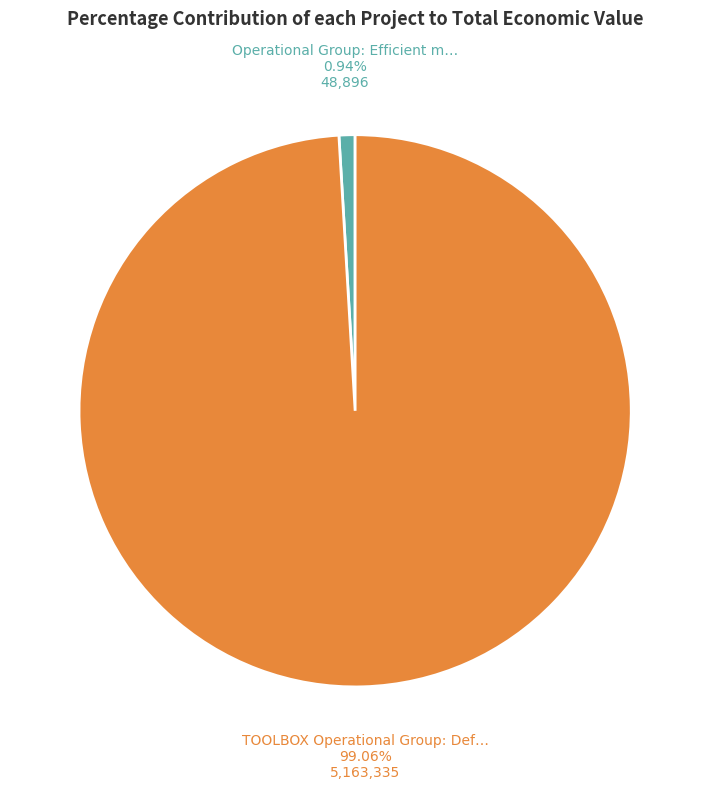

Is there any slice that represents more than half of the pie?

Yes